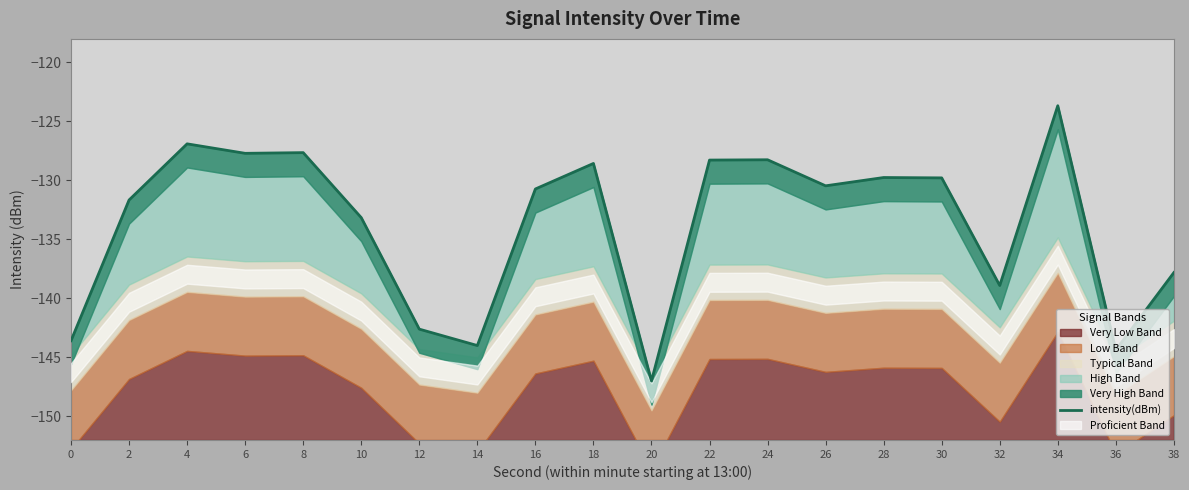

List the labels in order of value, largest first.

34, 4, 8, 6, 24, 22, 18, 28, 30, 26, 16, 2, 10, 38, 32, 12, 0, 14, 36, 20